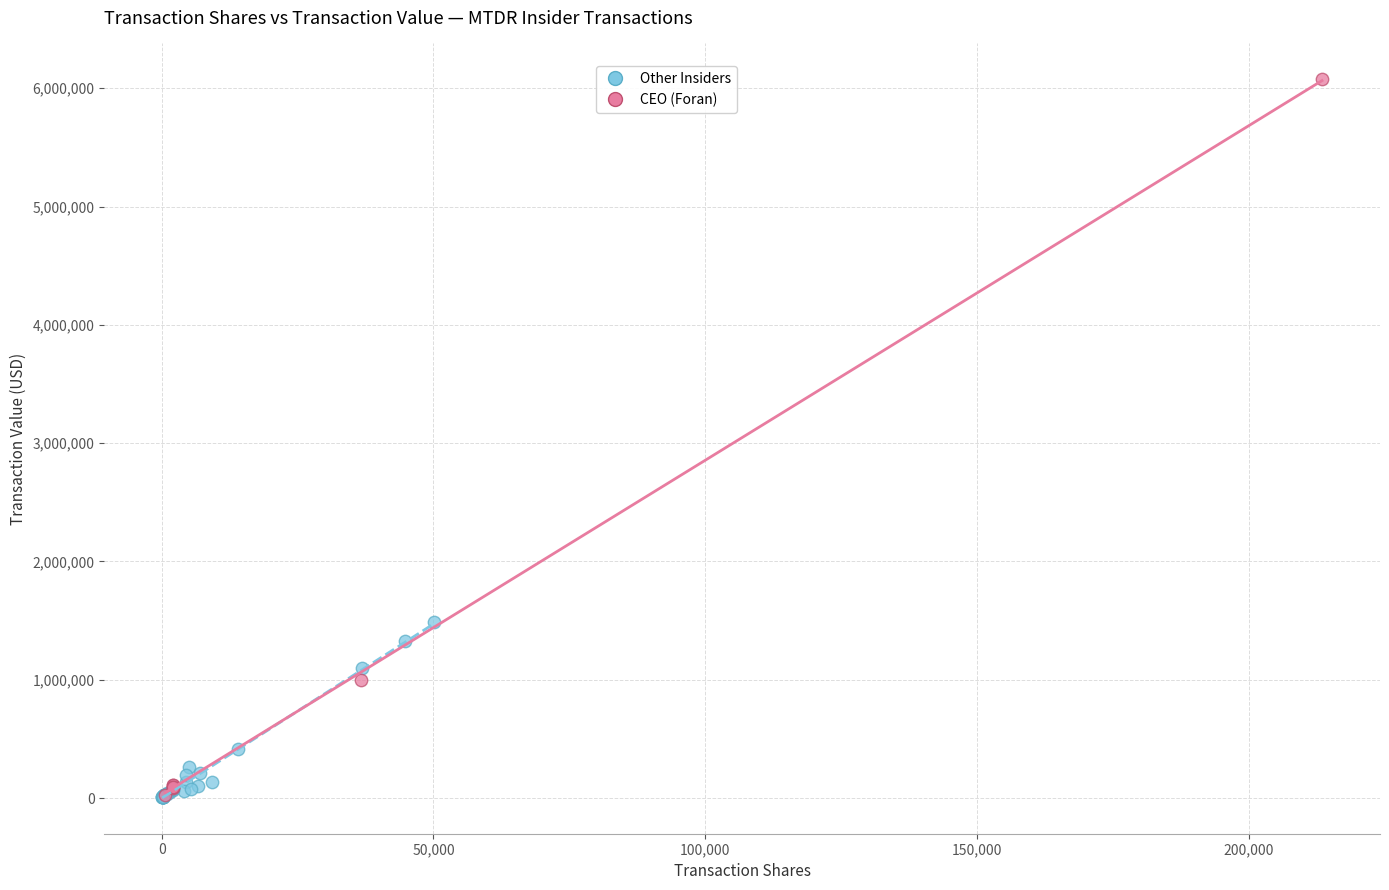

Which series contains the highest Y value?

CEO (Foran)